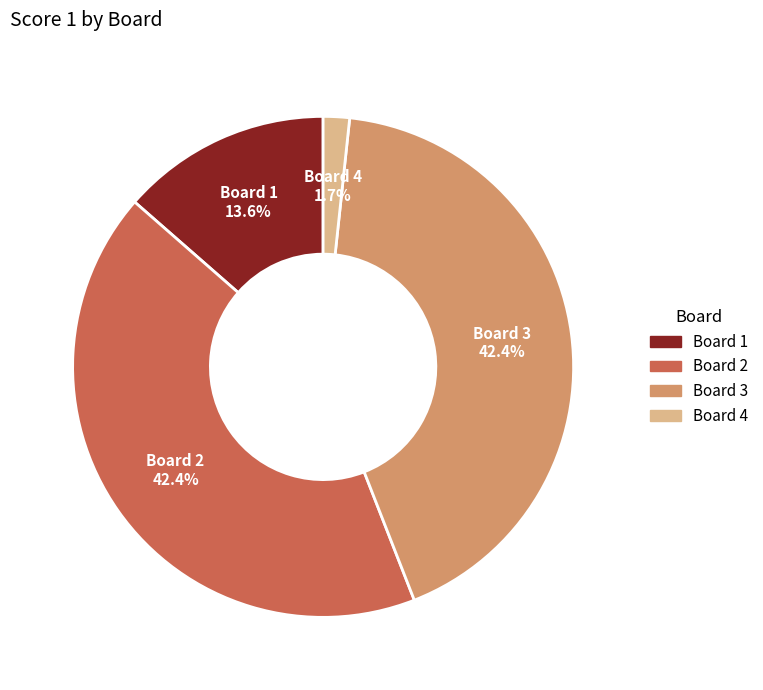

How many segments does this pie chart have?

4